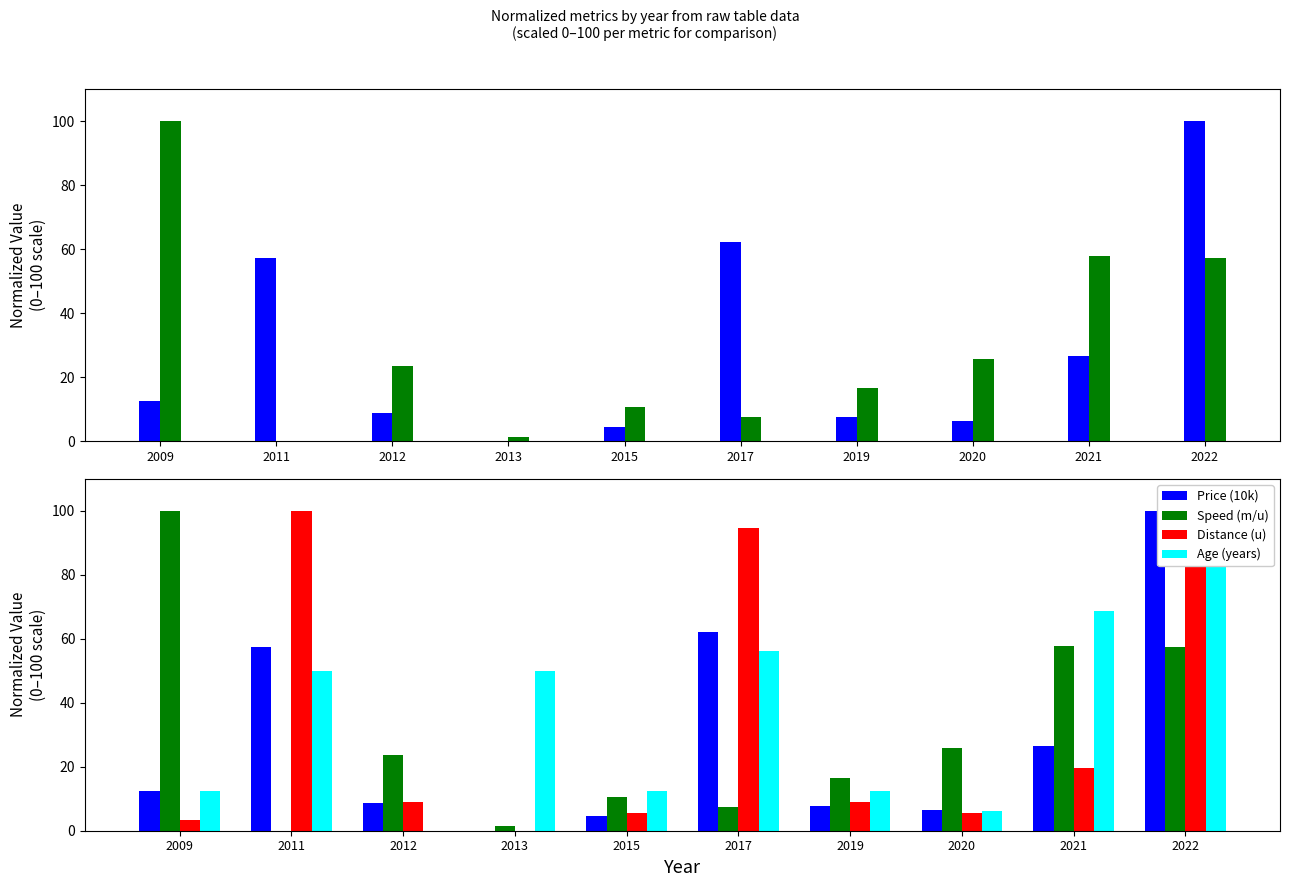

What is the sum of all Speed (m/u) values?

300.4